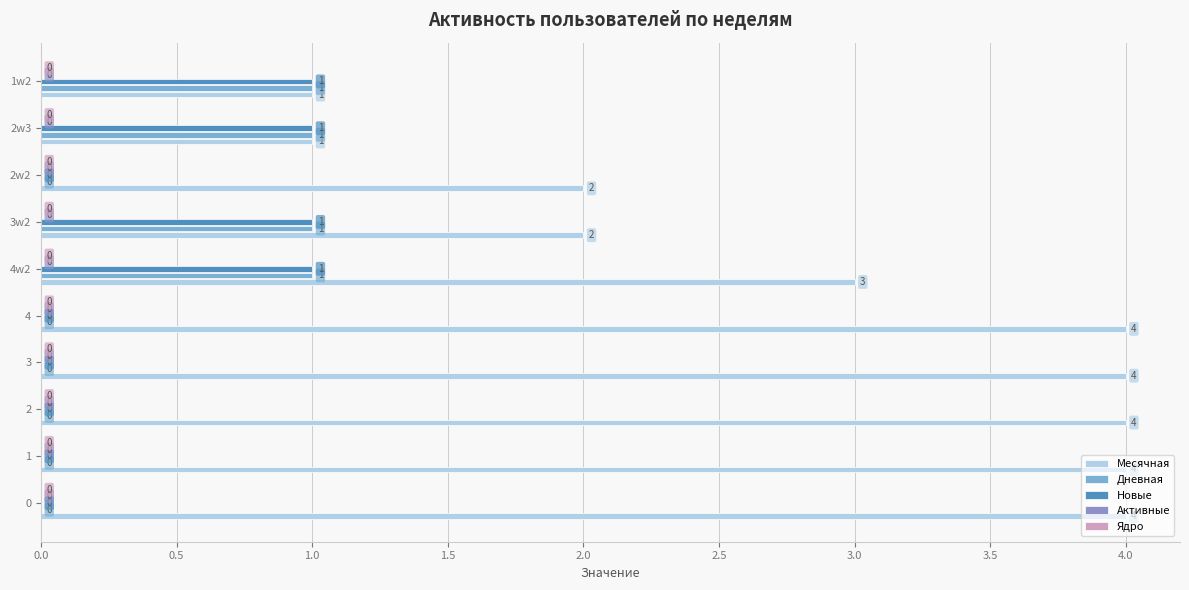

Is the value of Новые at 2w2 greater than the value of Месячная at 2?

No